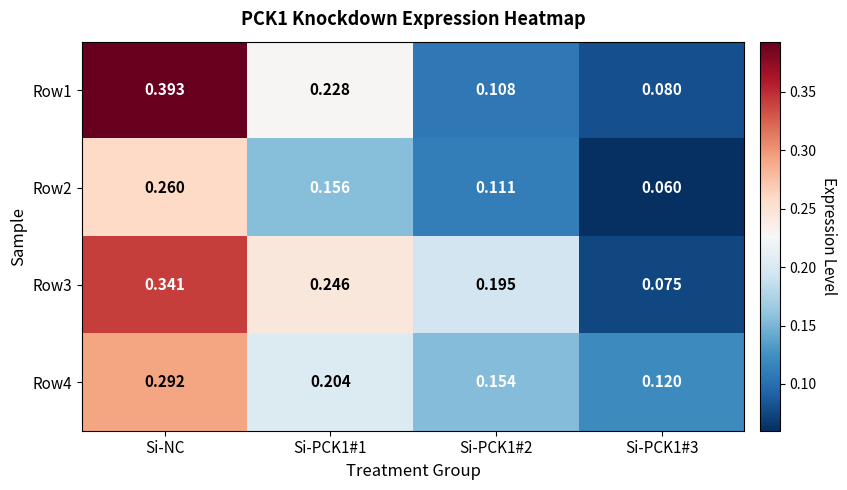

Is the value of Row1 at Si-NC greater than the value of Row4 at Si-NC?

Yes